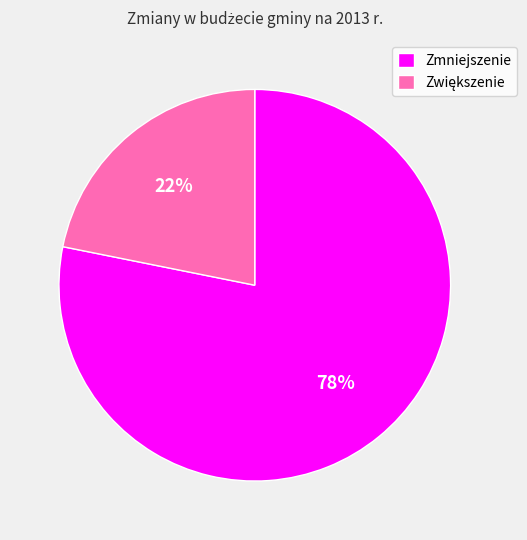

True or false: Zmniejszenie accounts for 78% of the total.

True